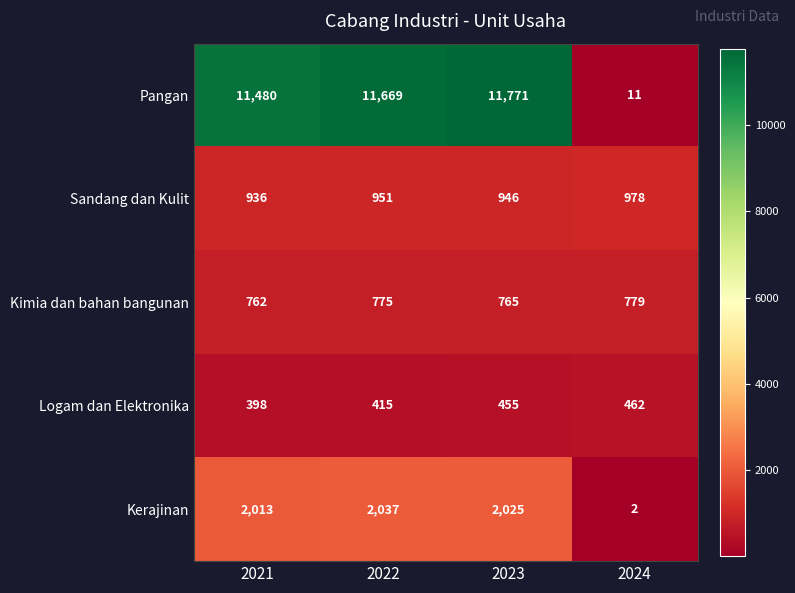

What is the total value across all series at 2023?

15962